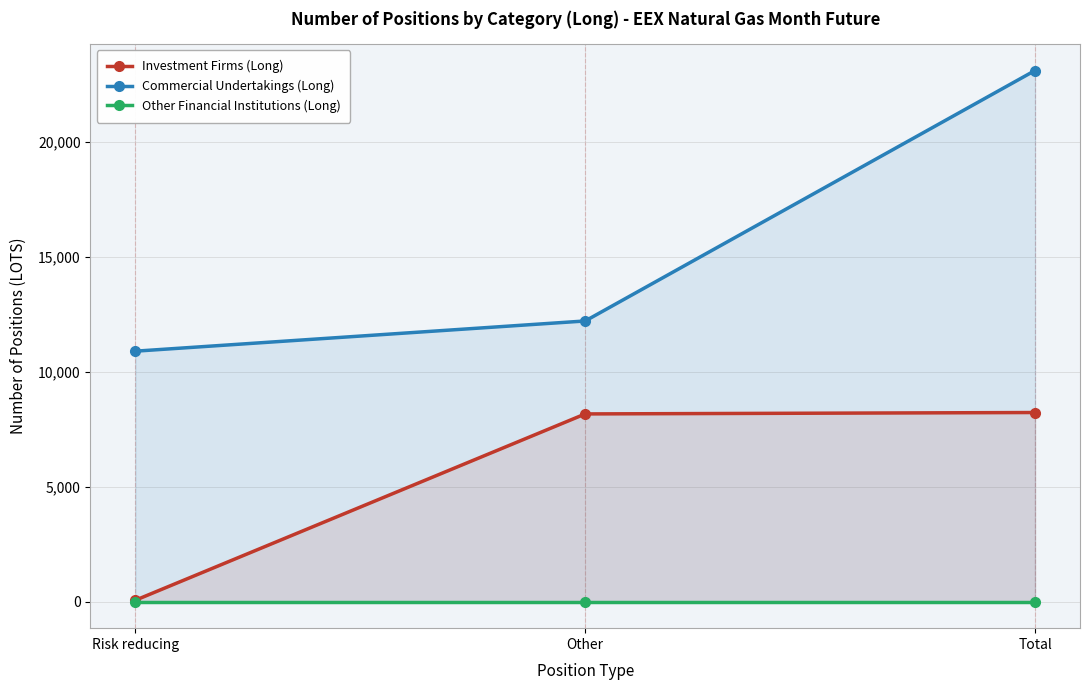

True or false: Investment Firms (Long) has a value of 93 at Risk reducing.

False